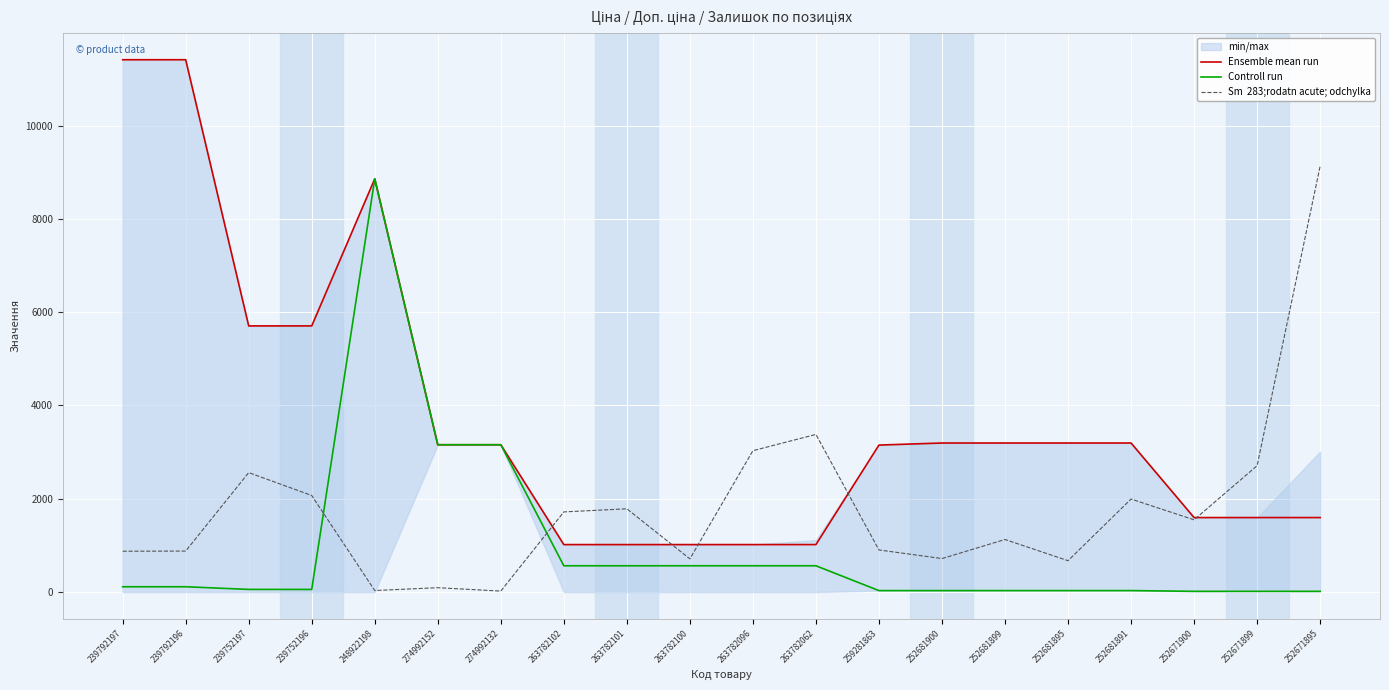

What is the sum of the Ensemble mean run values at 239792196 and 259281863?

14561.0